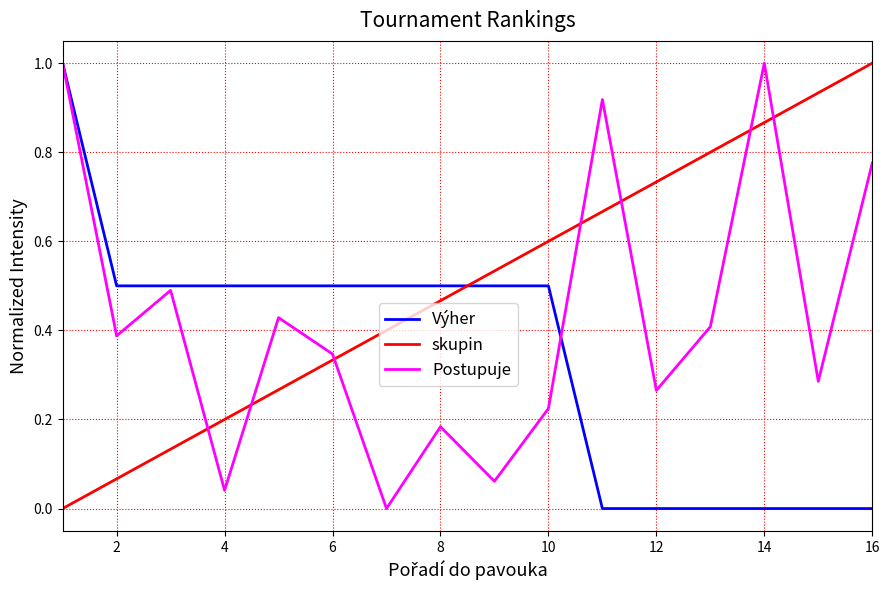

Which series has the largest total across all categories?

skupin